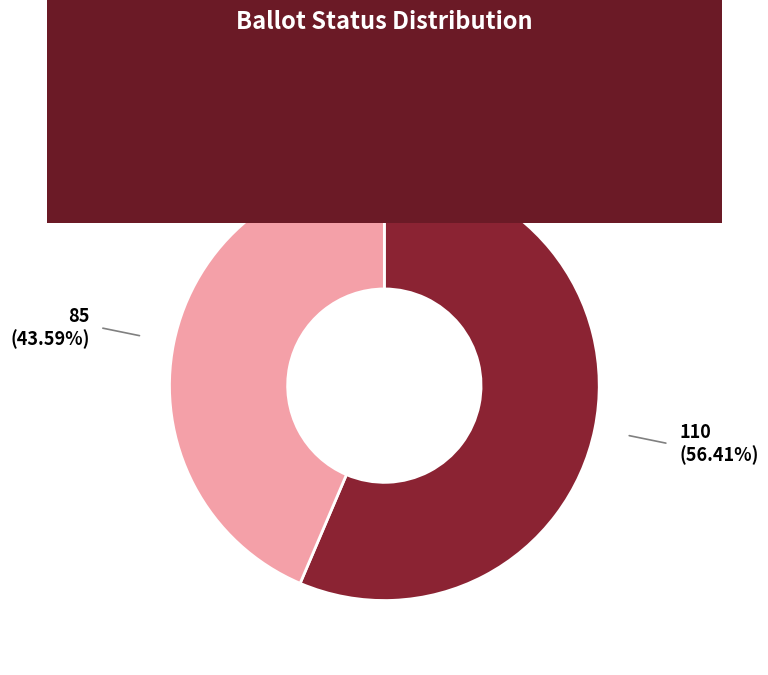

Which slice is the smallest?

COUNTABLE